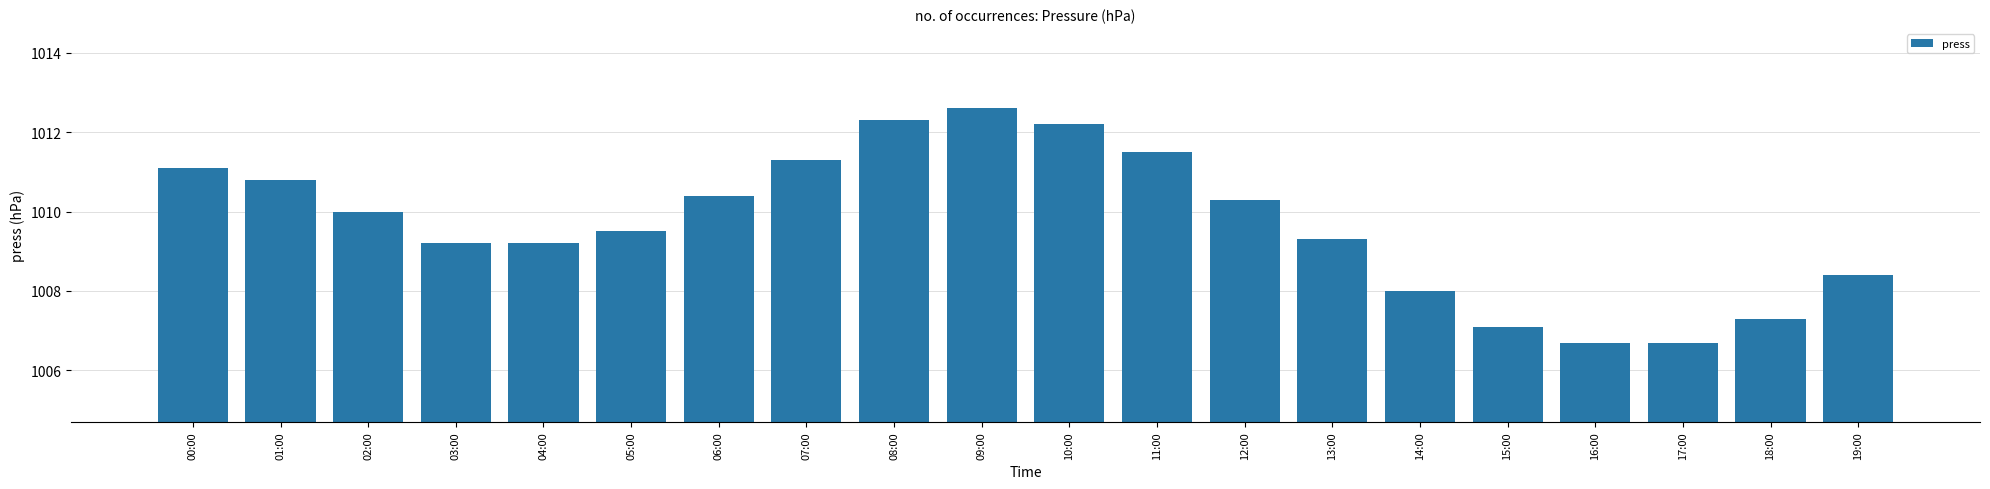

The value at 17:00 is 1609.9. True or false?

False